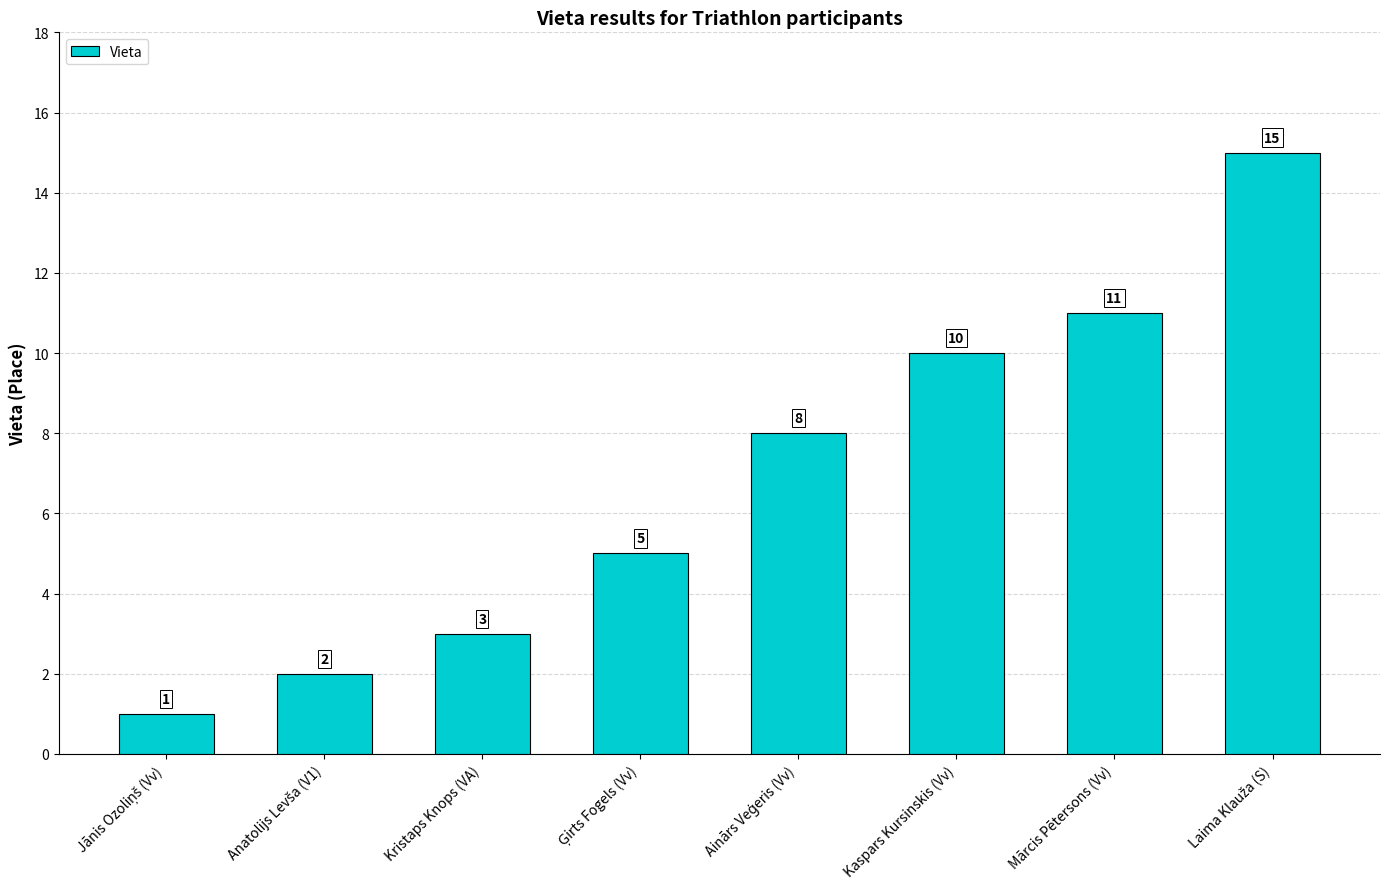

What is the sum of the values at Kaspars Kursinskis (Vv) and Mārcis Pētersons (Vv)?

21